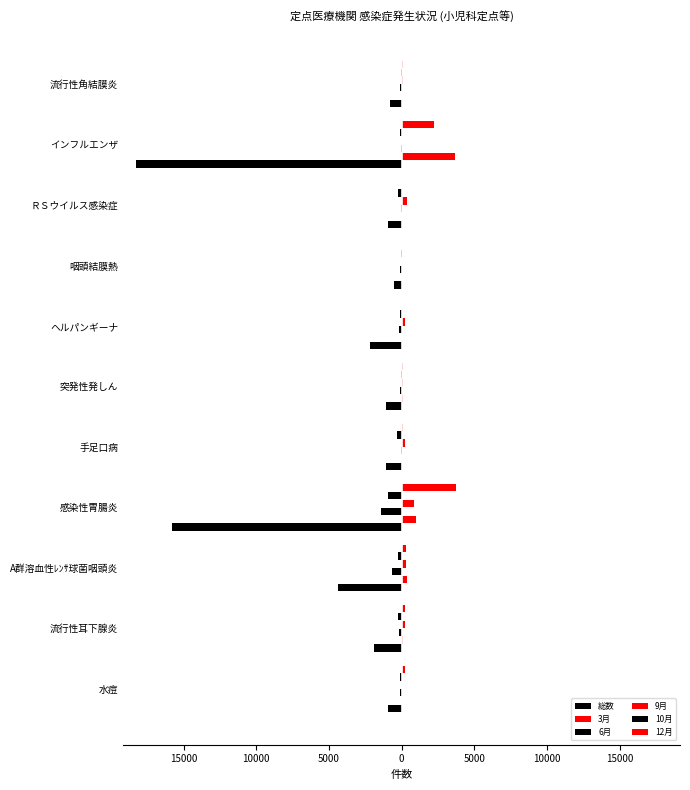

Count the number of data series in this chart.

6